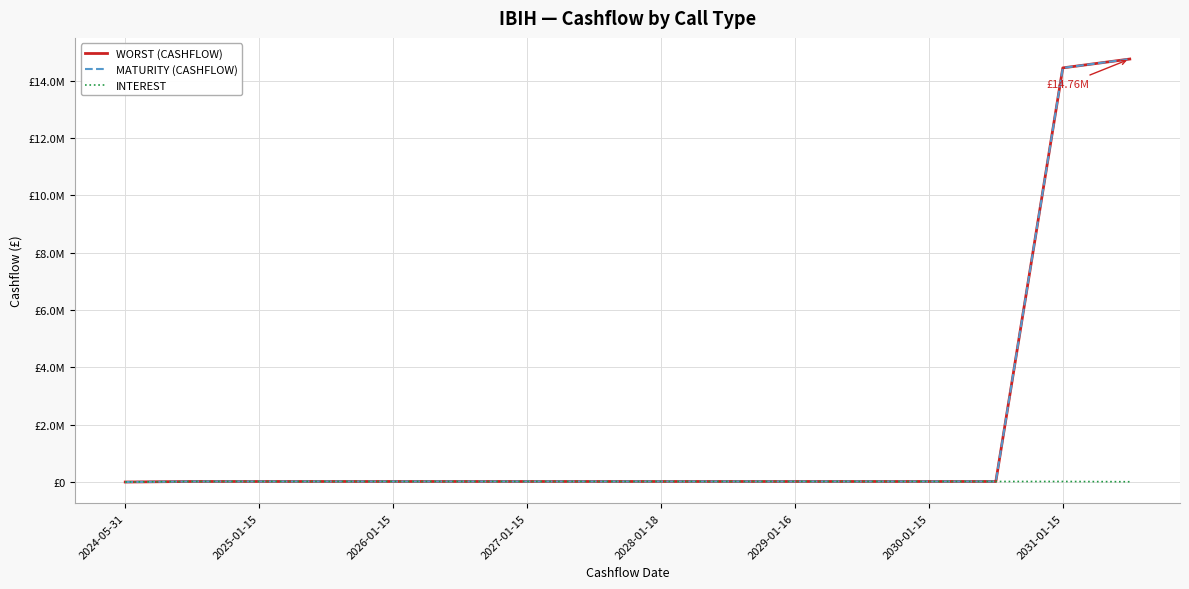

Is this an area chart (filled region under the line)?

No